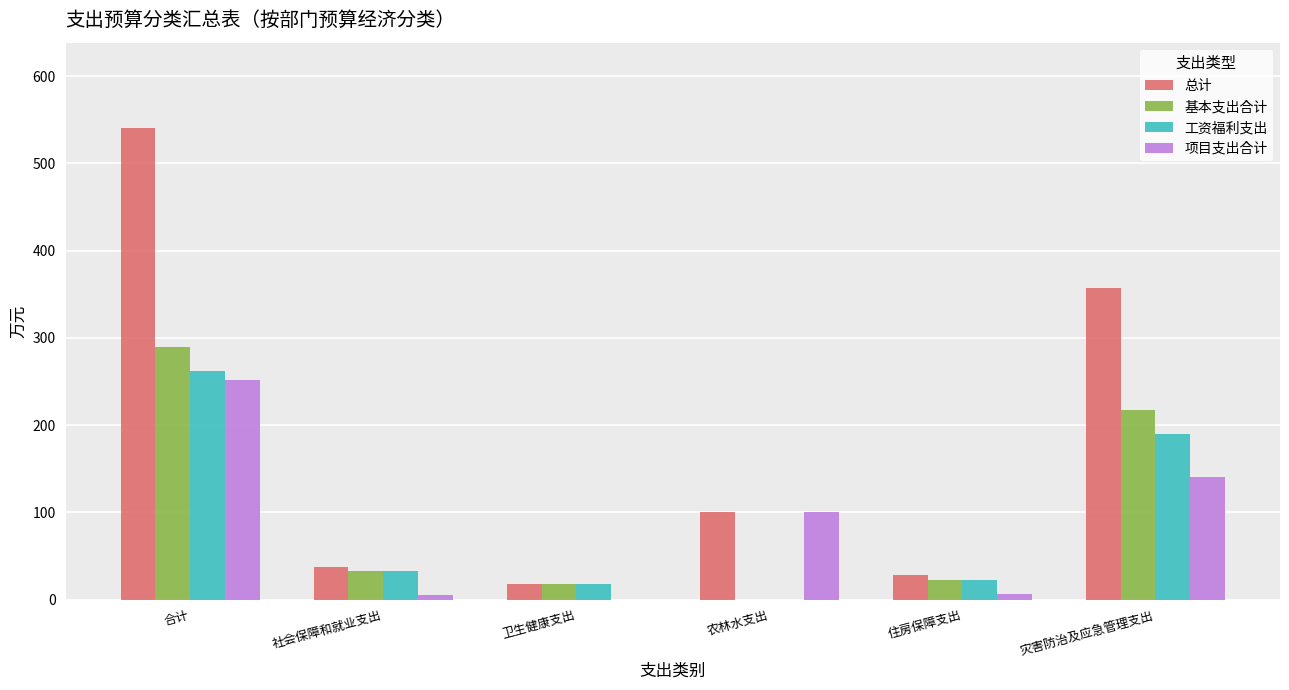

At which category is the sum across all series the highest?

合计